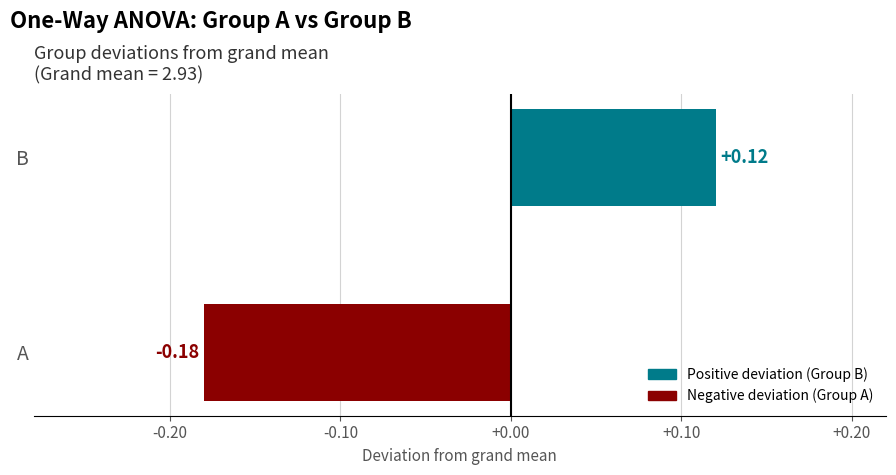

List the labels in order of value, smallest first.

A, B